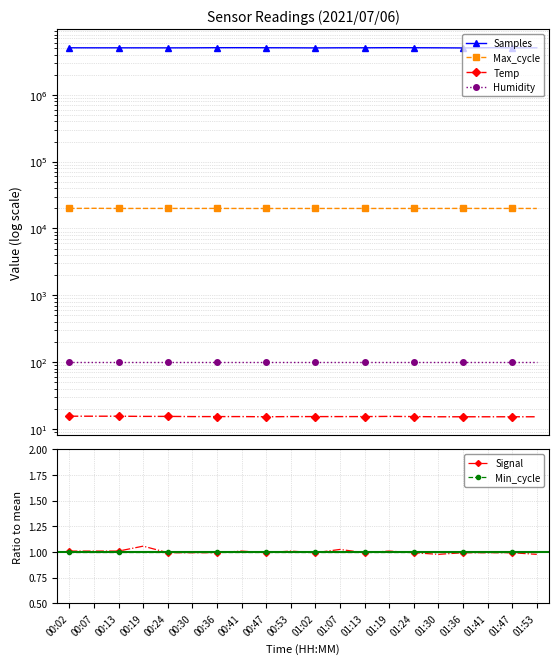

How many distinct data groups are displayed?

6